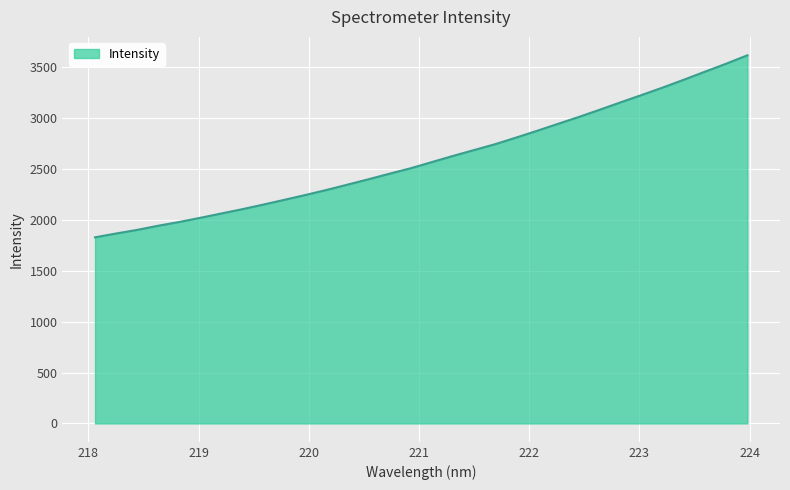

How many lines are shown in the chart?

1